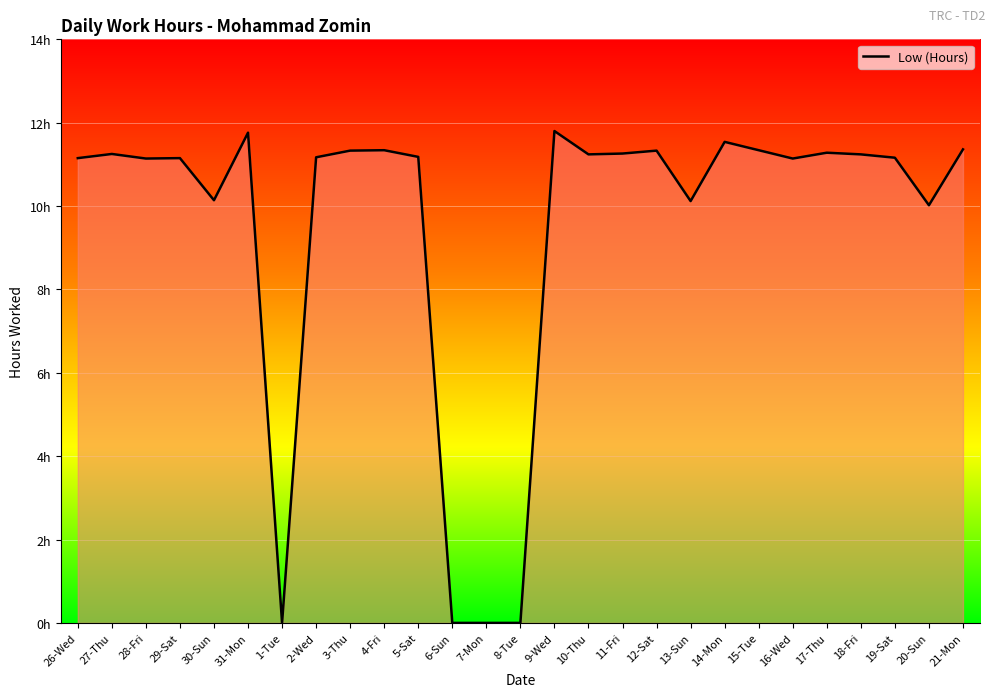

Where is the data nearest to the value 5?

1-Tue